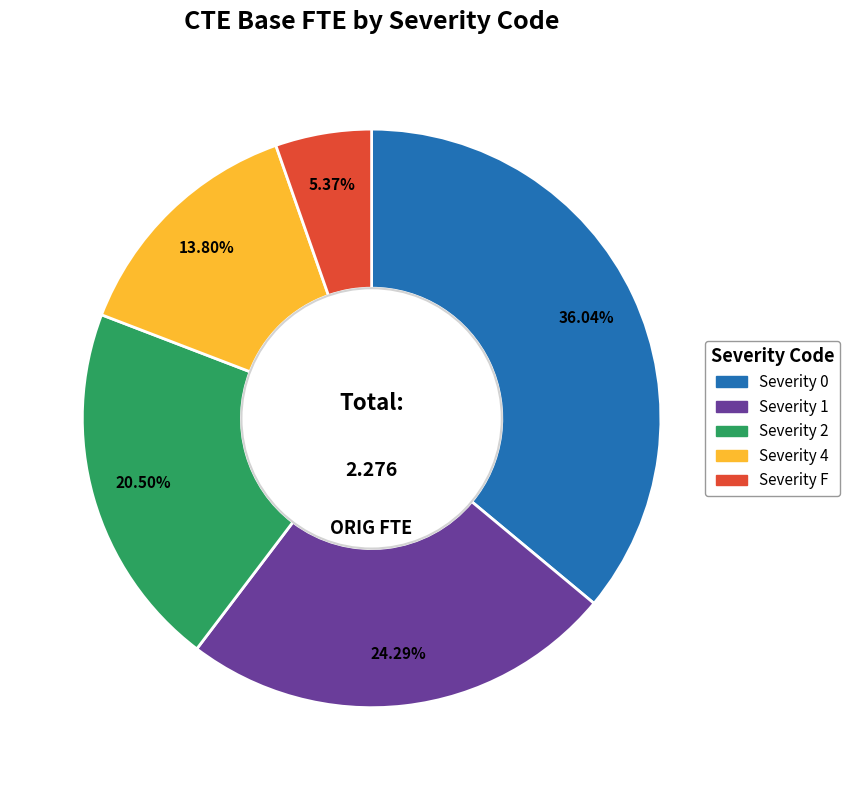

Does any single category account for the majority?

No